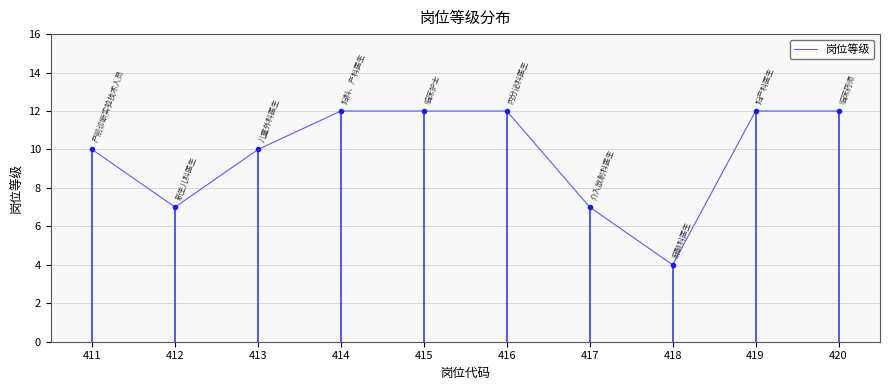

How many lines are shown in the chart?

1